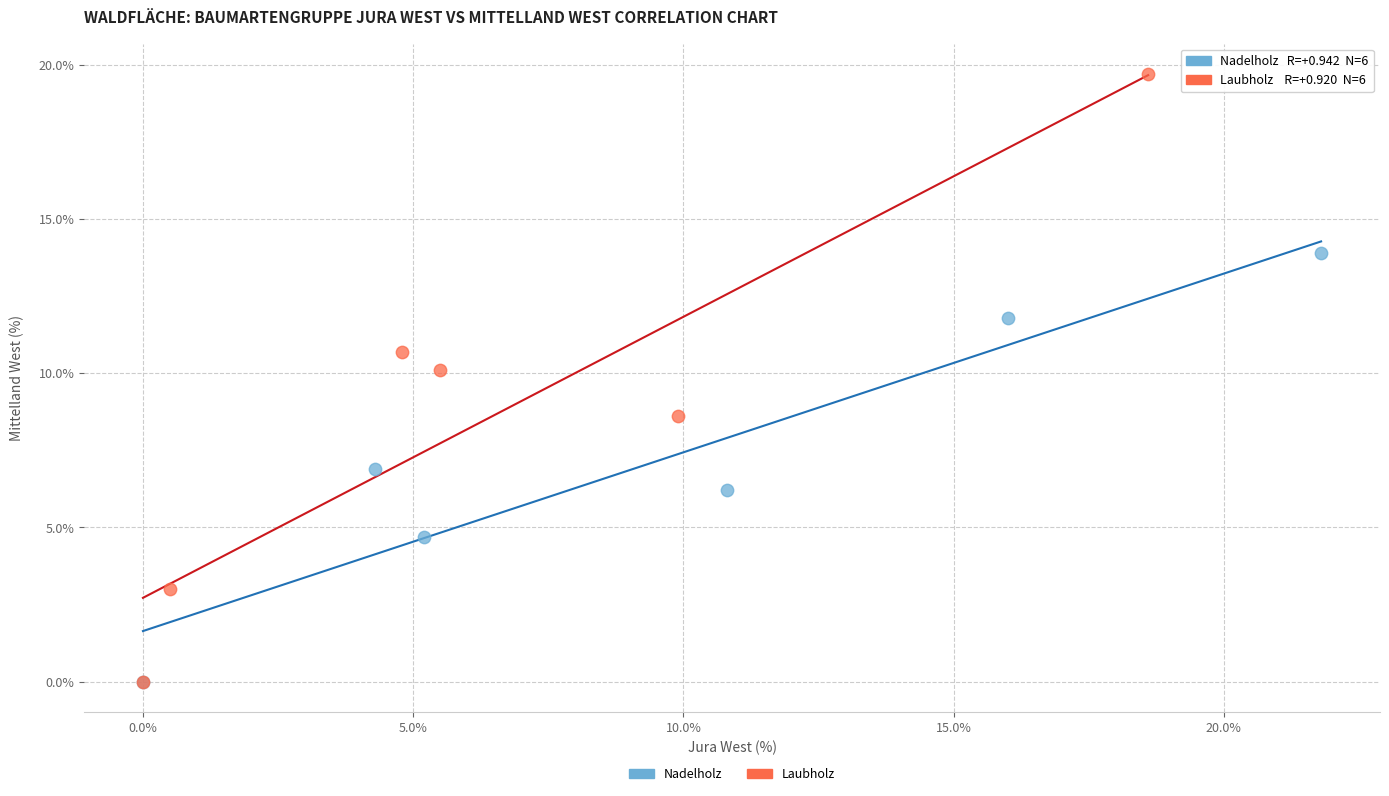

What are all the series names shown in the legend?

Nadelholz, Laubholz